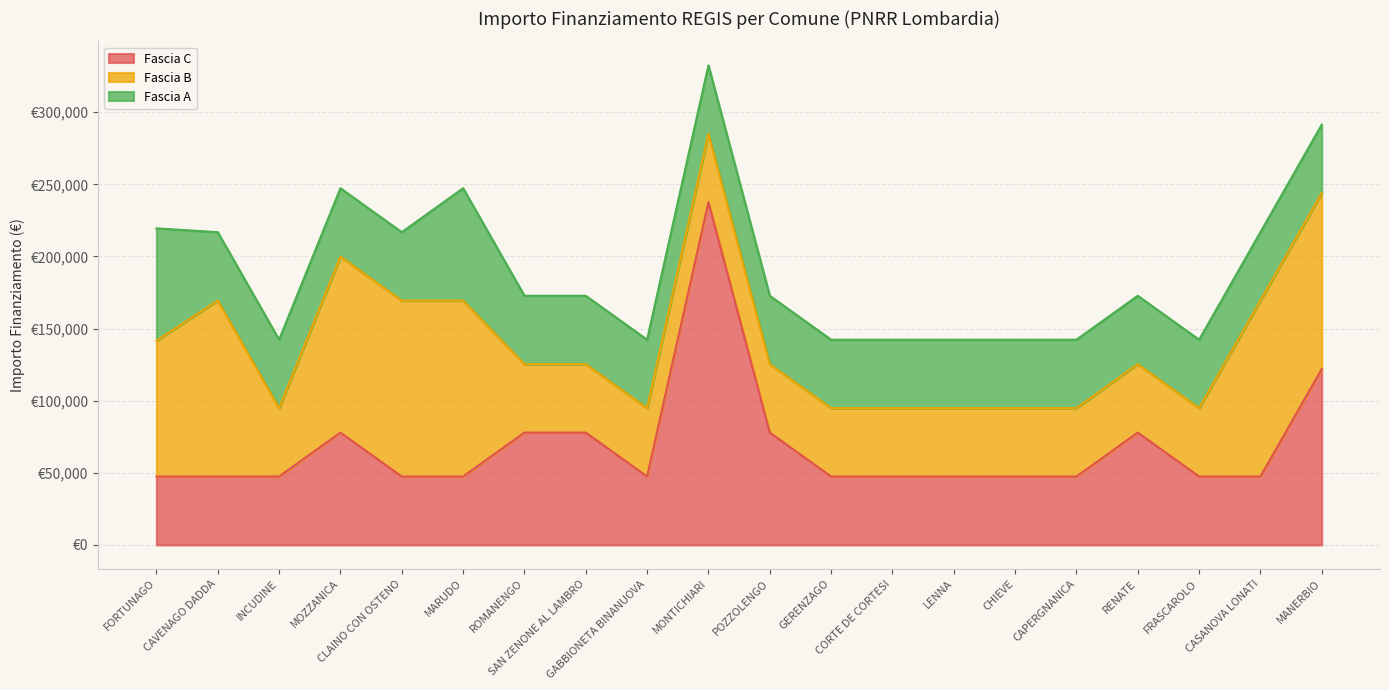

Is the value of Fascia A at CASANOVA LONATI greater than the value of Fascia B at SAN ZENONE AL LAMBRO?

No